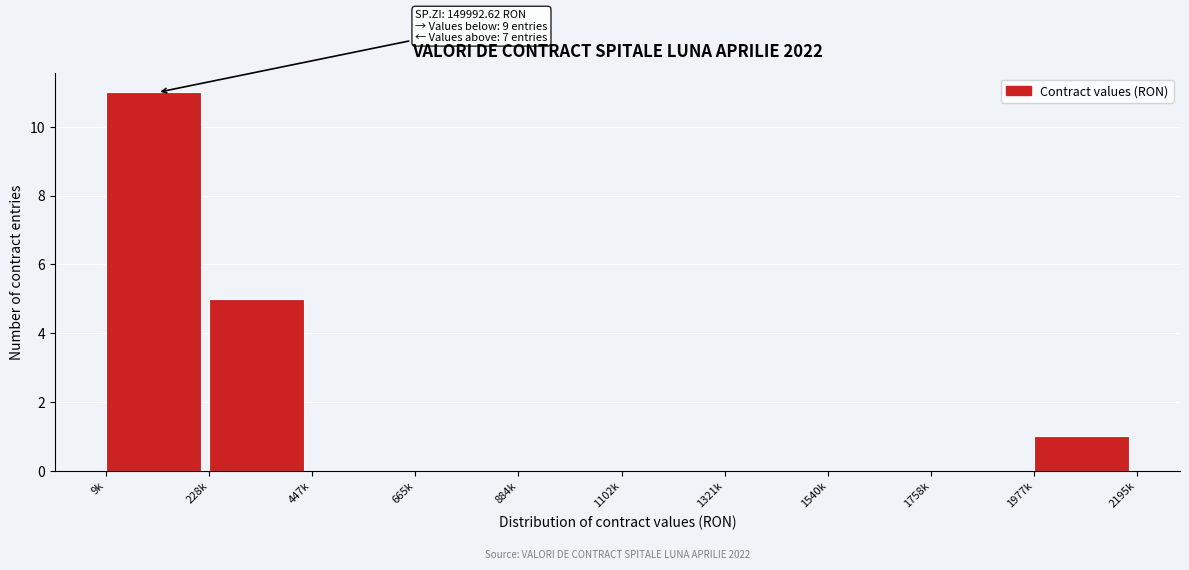

Reading left to right, extract all data points from this chart.

9k=11	228k=5	447k=0	665k=0	884k=0	1102k=0	1321k=0	1540k=0	1758k=0	1977k=1